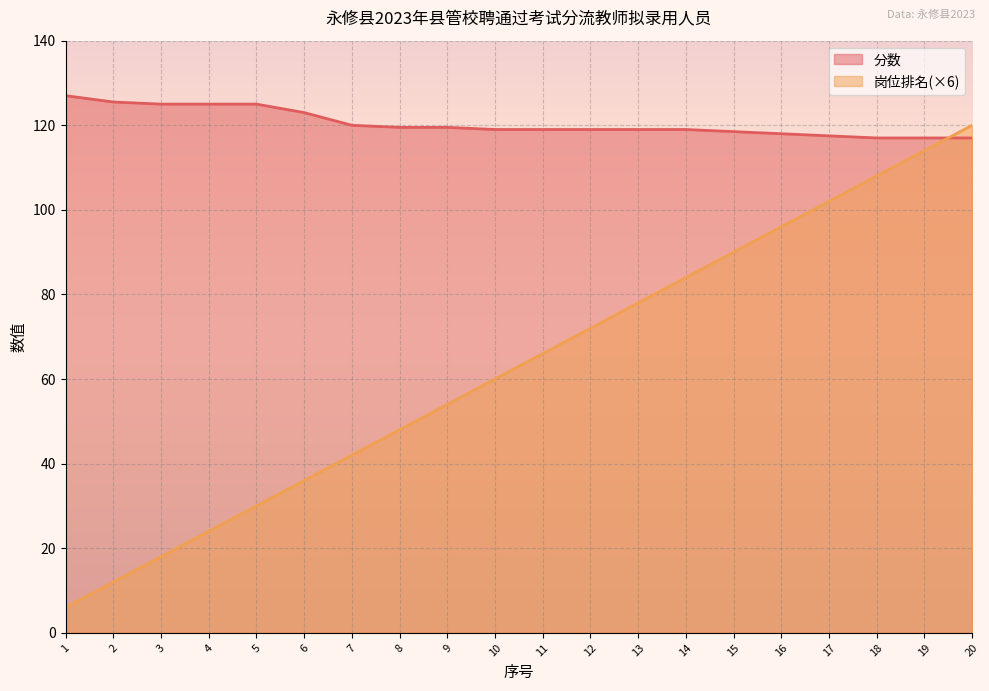

Is the value of 分数 at 3 greater than the value of 岗位排名 at 19?

Yes